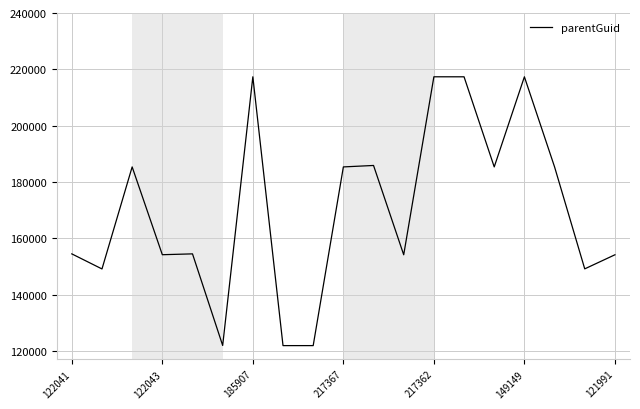

What is the maximum value shown in the chart?

217367